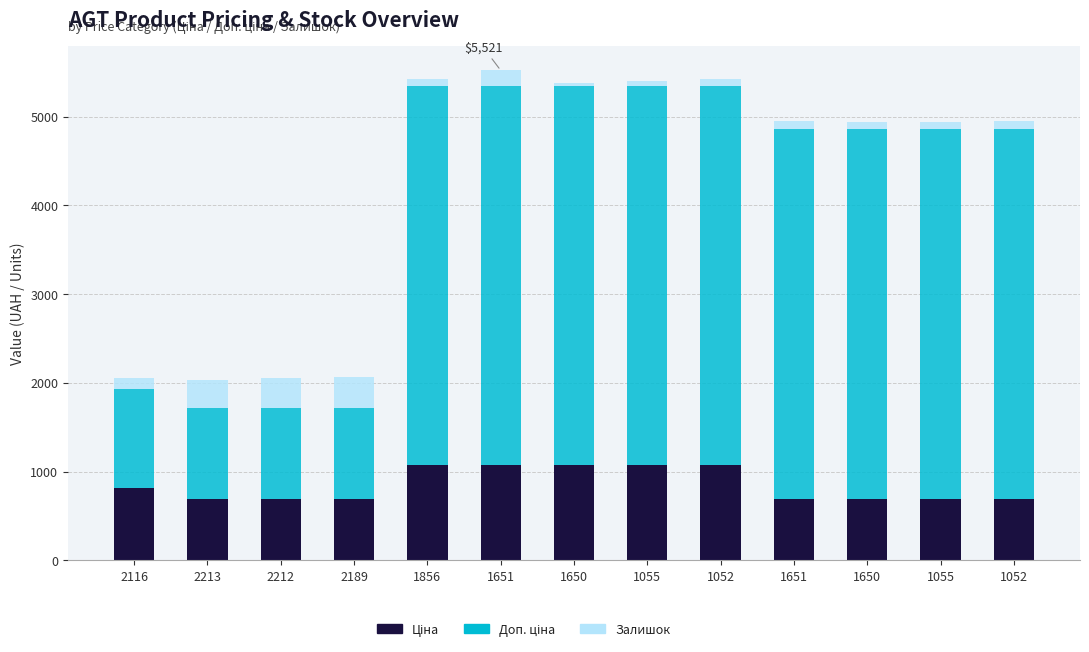

What is the label of the 5th bar from the right?

1052